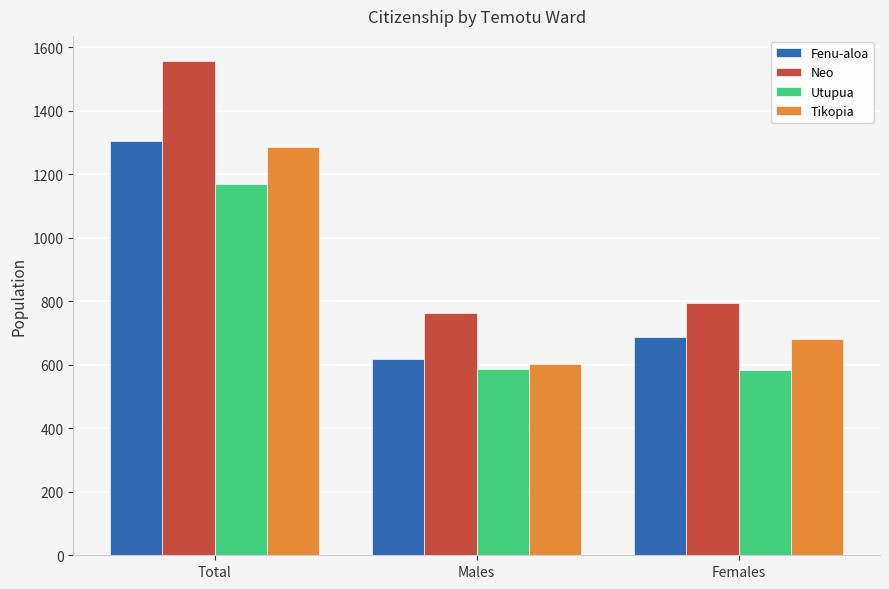

Where is Tikopia nearest to the value 944?

Females